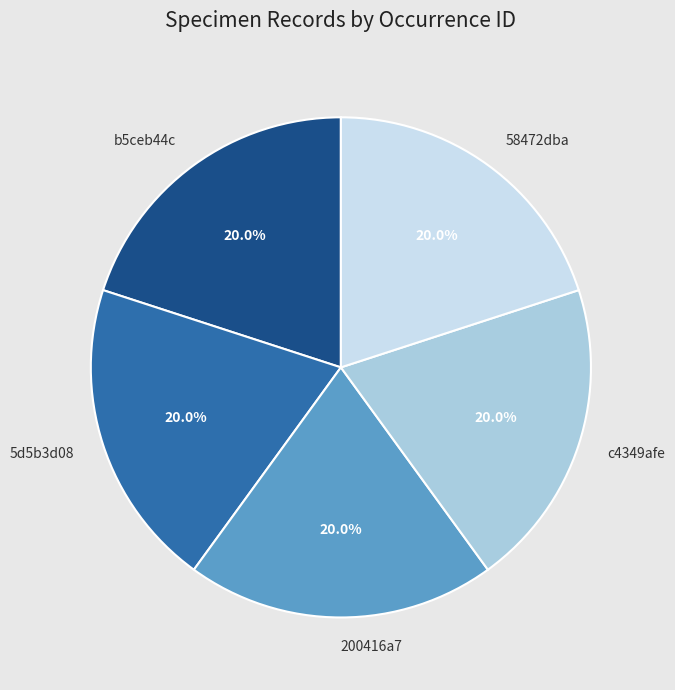

Does any single category account for the majority?

No